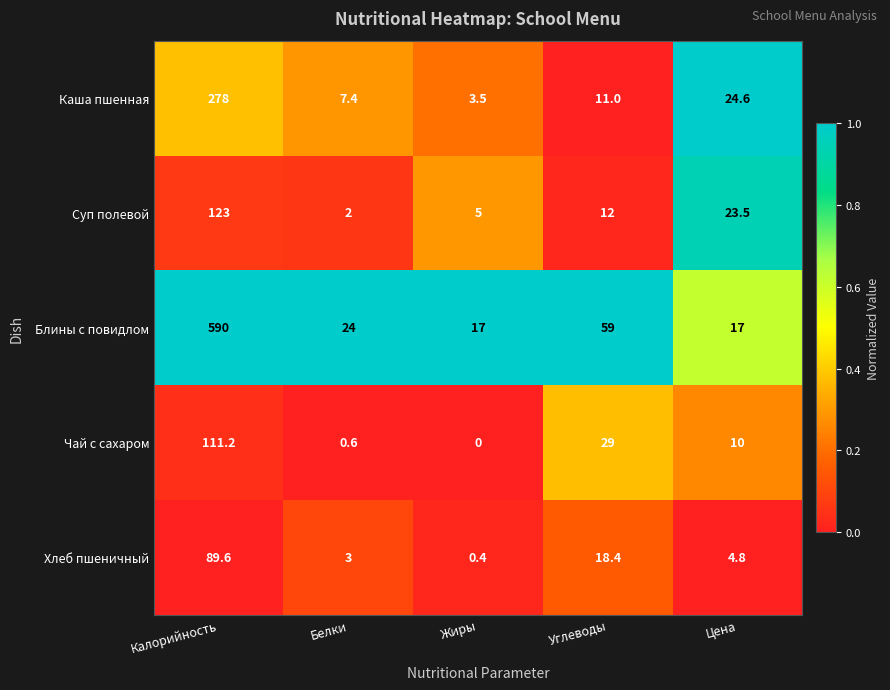

Which category has the lowest value across all series?

Жиры